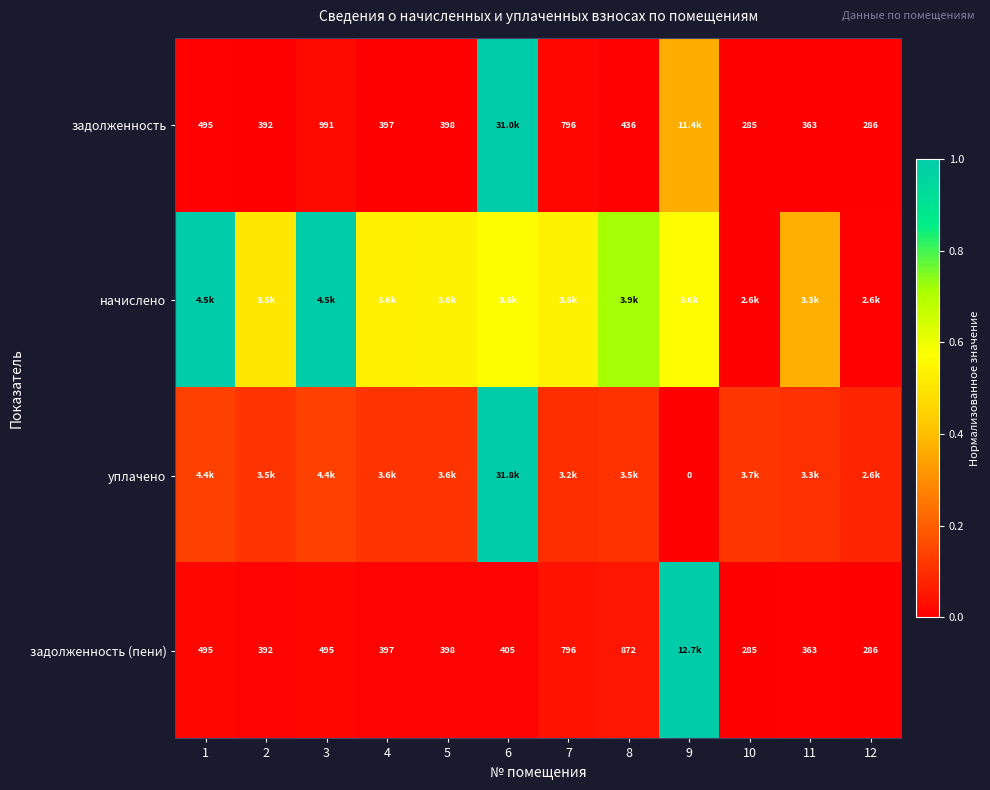

At which label does задолженность reach its peak?

6